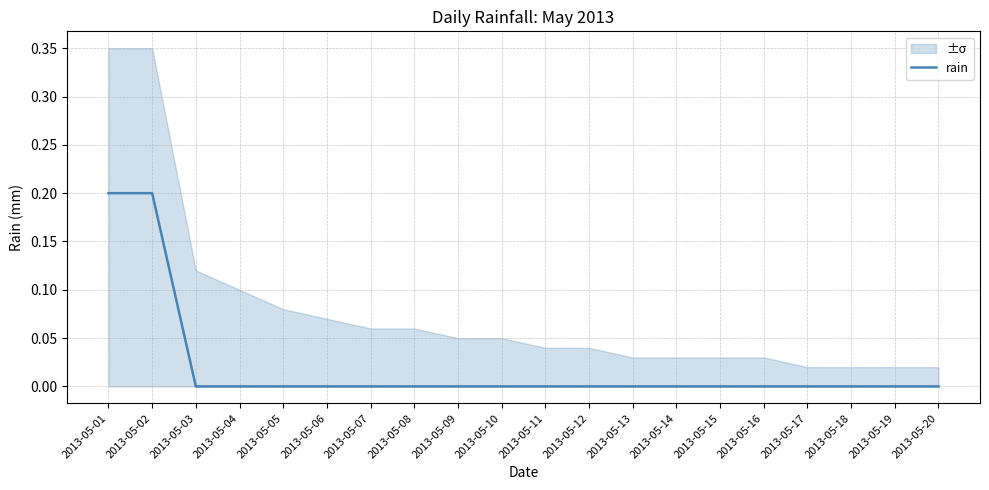

List the labels in order of value, largest first.

2013-05-01, 2013-05-02, 2013-05-03, 2013-05-04, 2013-05-05, 2013-05-06, 2013-05-07, 2013-05-08, 2013-05-09, 2013-05-10, 2013-05-11, 2013-05-12, 2013-05-13, 2013-05-14, 2013-05-15, 2013-05-16, 2013-05-17, 2013-05-18, 2013-05-19, 2013-05-20